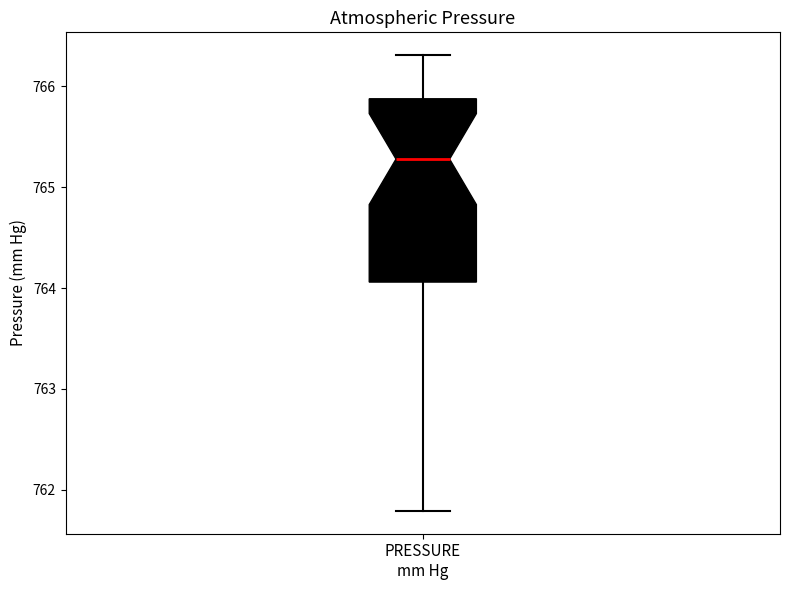

Transcribe this box plot: give where the median line is, the range the box spans, and where the two whiskers end, as read against the y-axis. The values are not printed on the chart, so give them approximately, as read against the axis.

median 765.3, box 764.1 to 765.9, whiskers 761.8 to 766.3